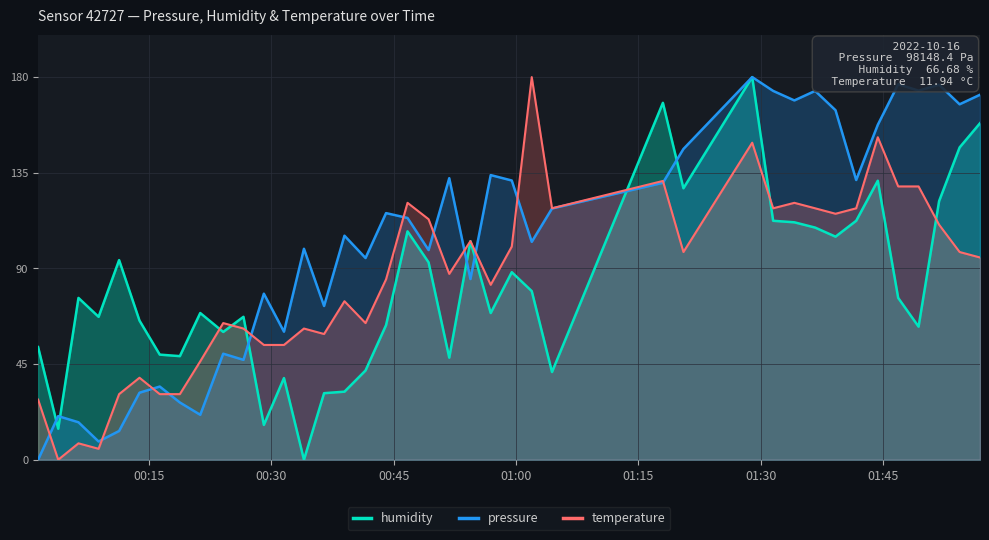

List the series in order of their peak value, highest first.

humidity, pressure, temperature